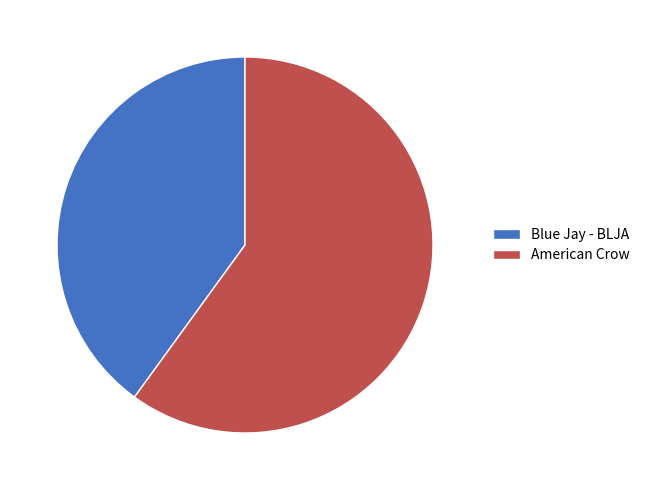

Is there a majority slice in this chart?

Yes